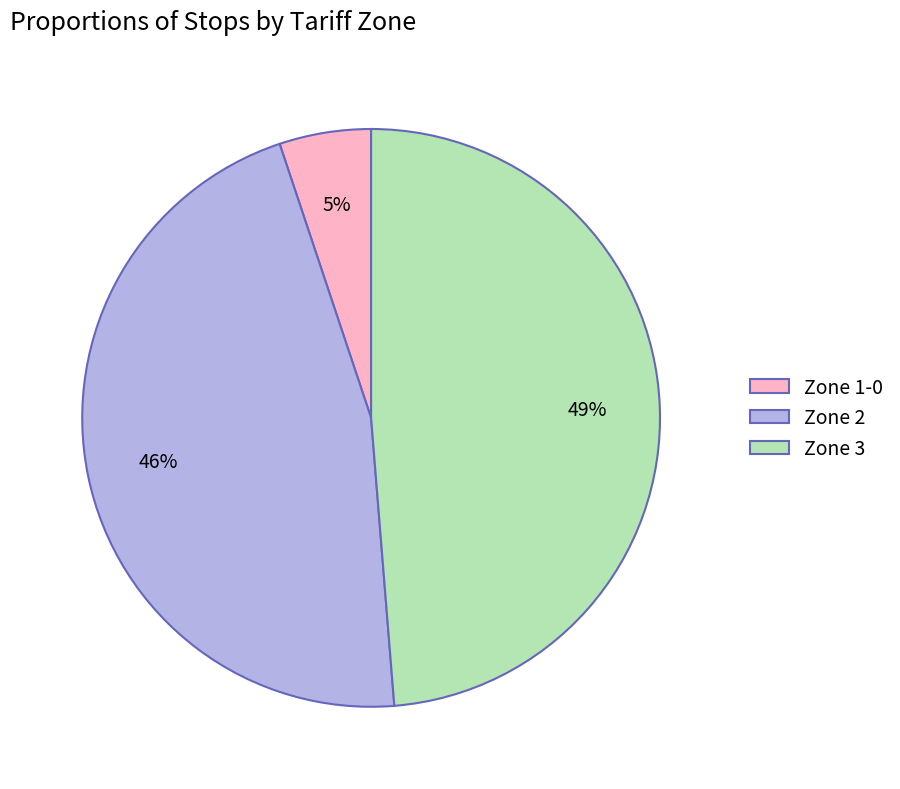

Is the sum of Zone 2 and Zone 1-0 greater than half?

Yes